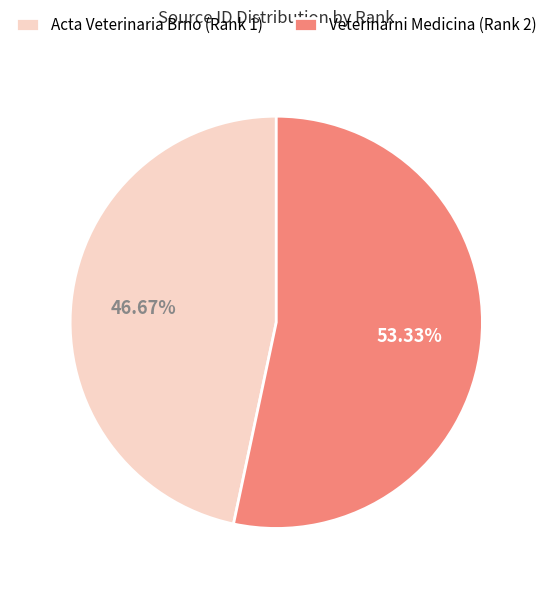

To the nearest percent, what percentage of the pie is Veterinarni Medicina (Rank 2)?

53%